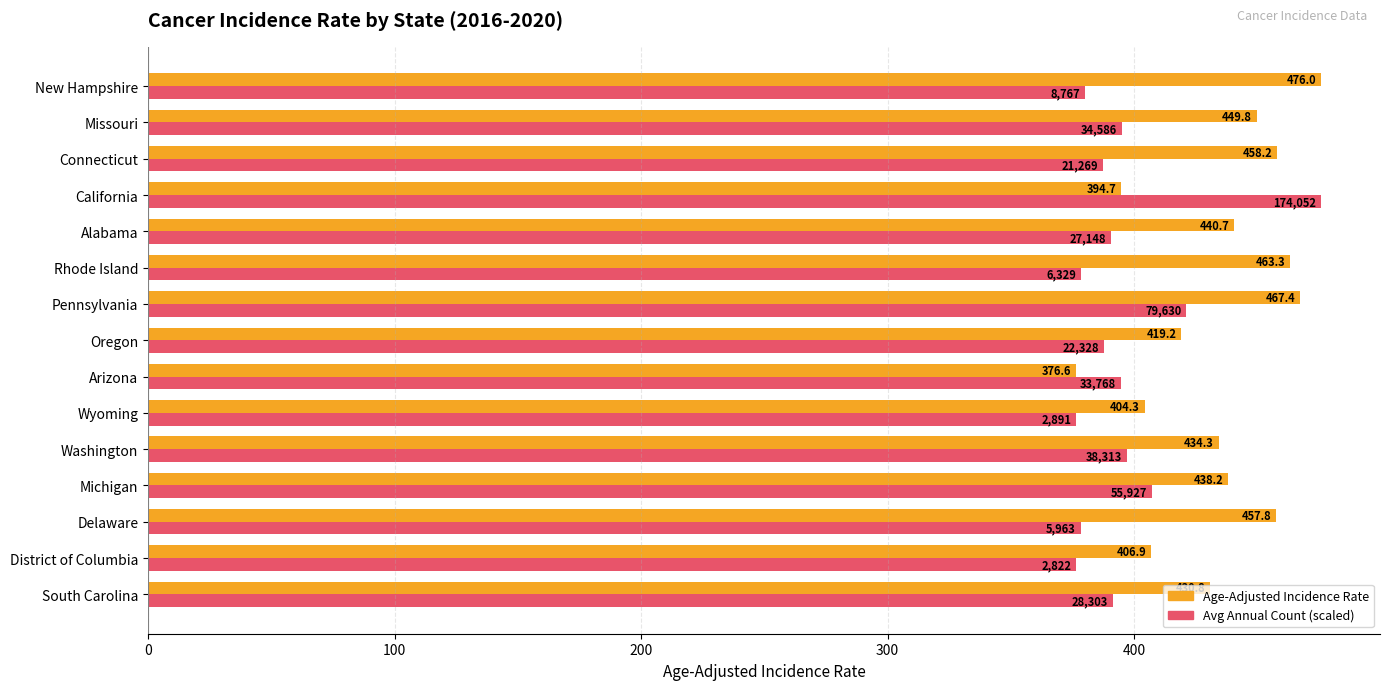

At which label does Age-Adjusted Incidence Rate reach its minimum?

Arizona